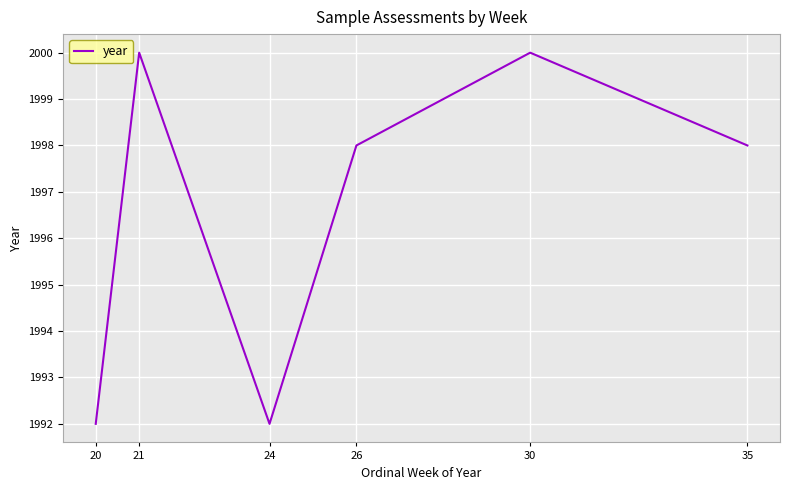

Between 26 and 24, which is larger?

26